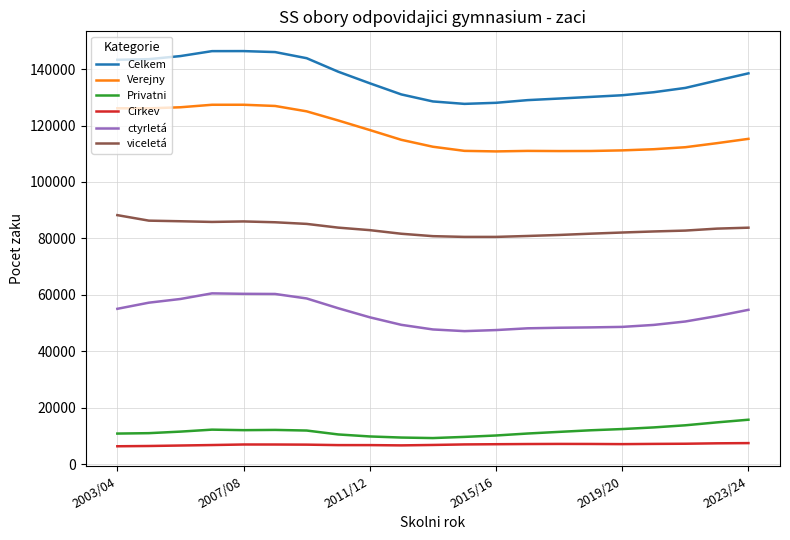

Rank the series by their maximum value, from lowest to highest.

Cirkev, Privatni, ctyrletá, viceletá, Verejny, Celkem